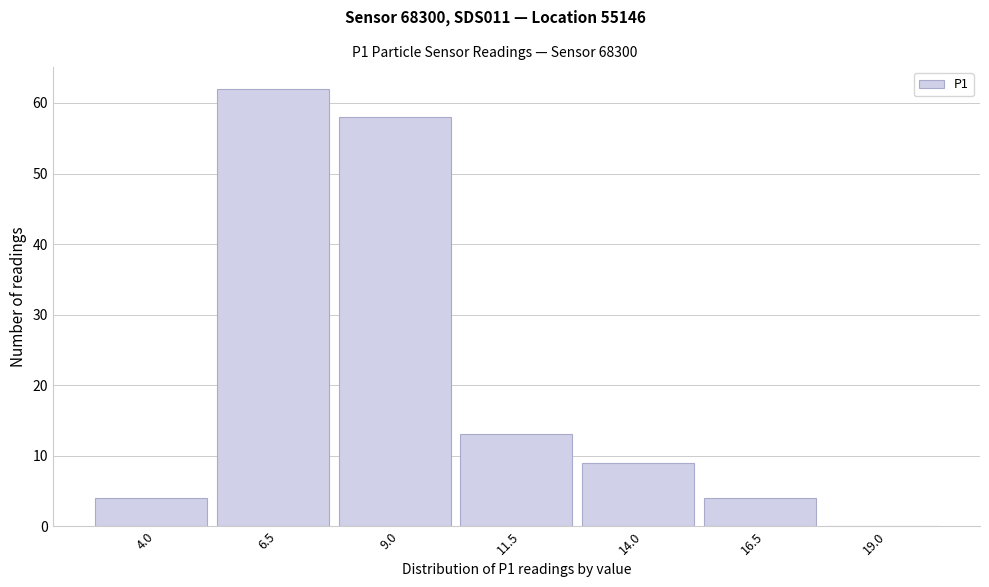

Reading left to right, list all the values displayed in this chart.

4.0=4	6.5=62	9.0=58	11.5=13	14.0=9	16.5=4	19.0=0